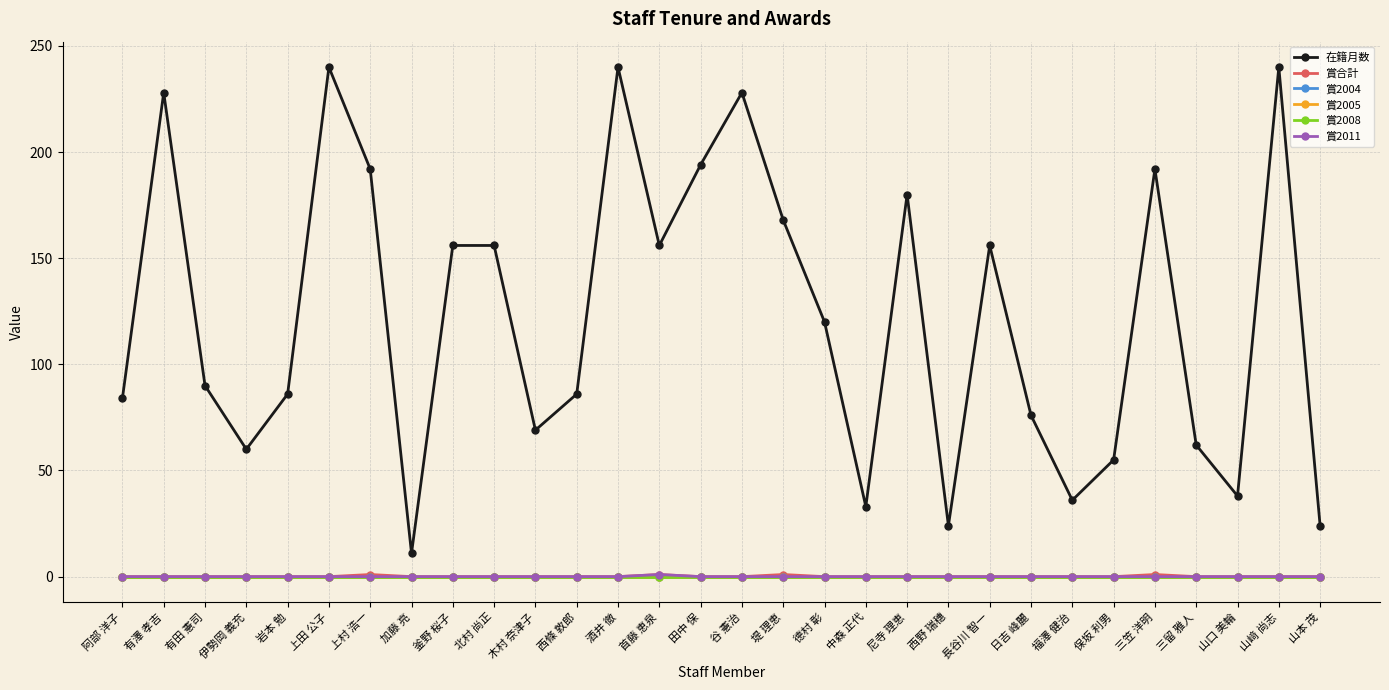

What is the label of the 9th point from the right?

長谷川 智一